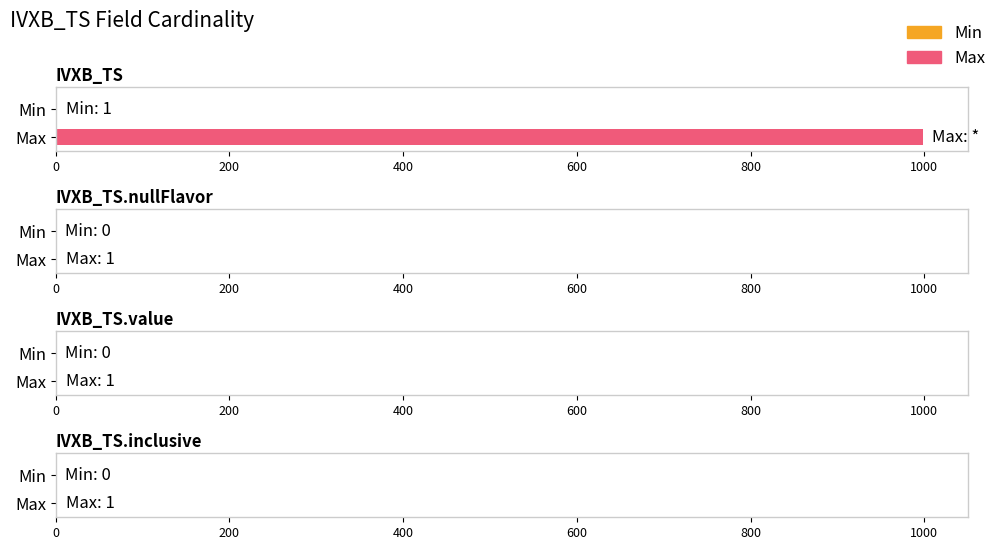

At which category is the sum across all series the highest?

IVXB_TS